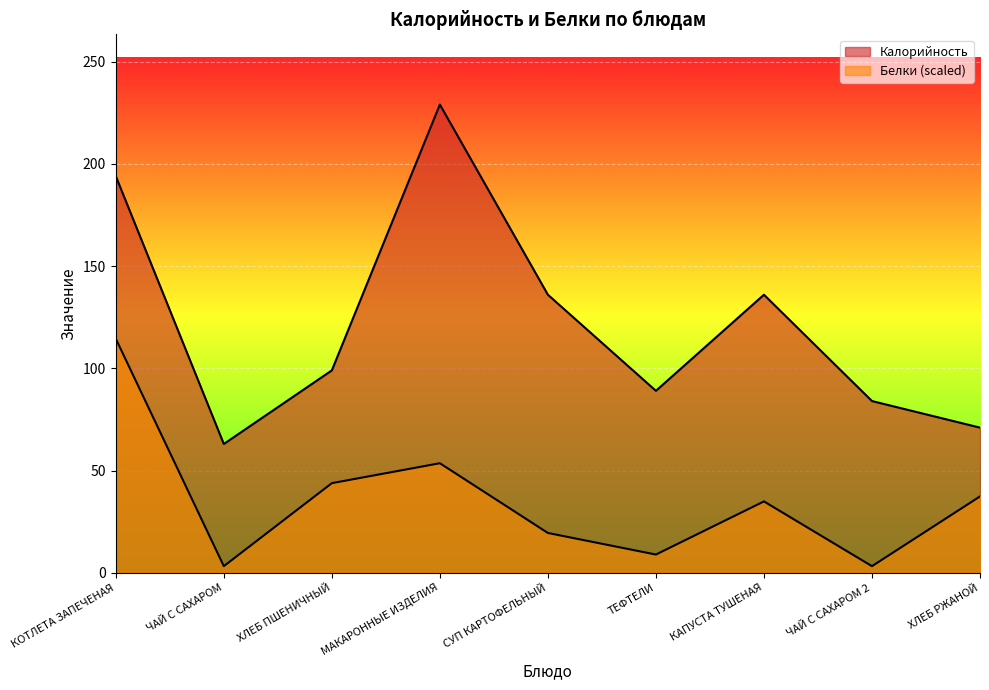

At which label is Калорийность closest to 146?

СУП КАРТОФЕЛЬНЫЙ